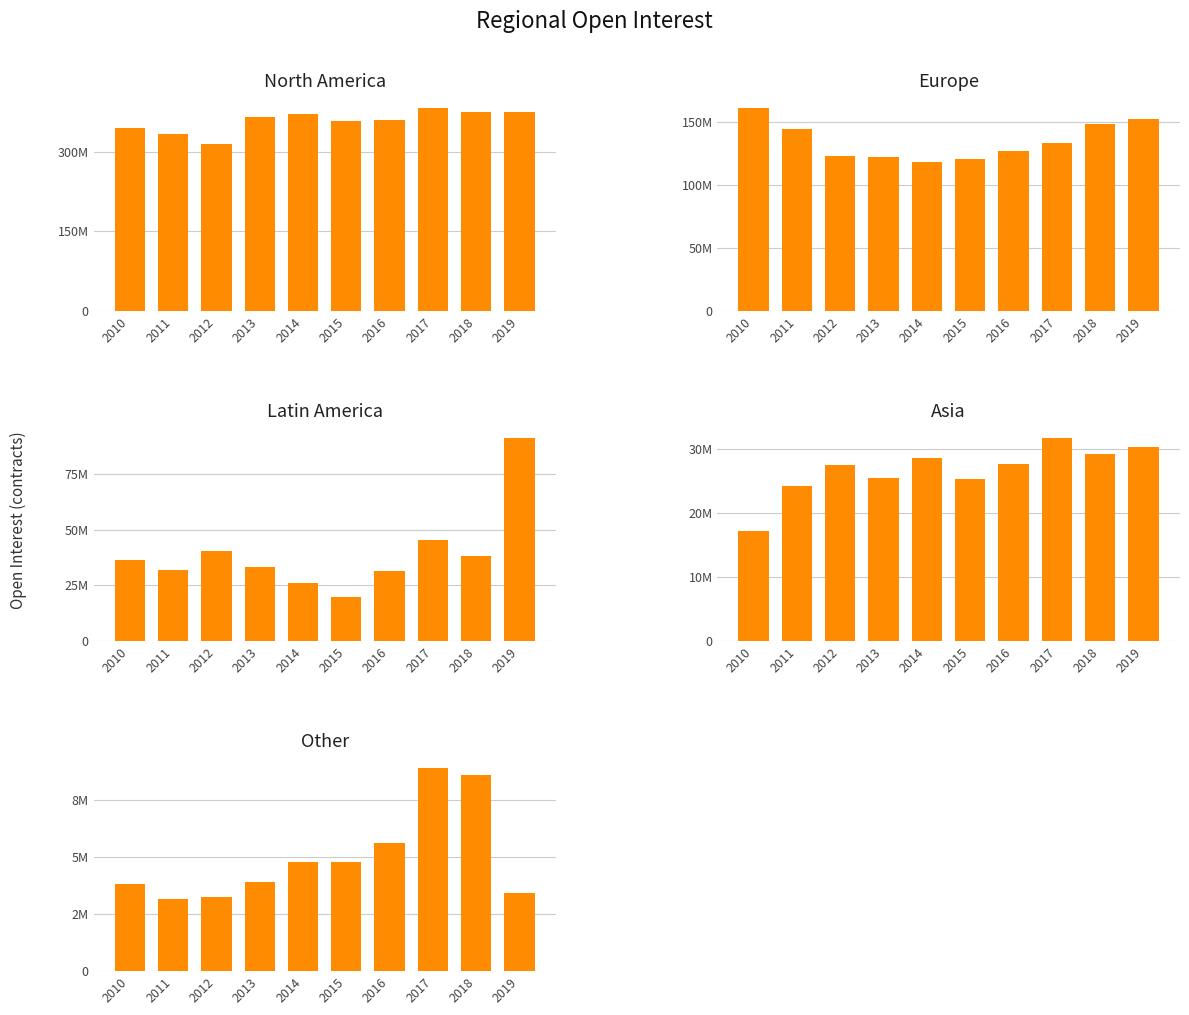

How many distinct data groups are displayed?

5